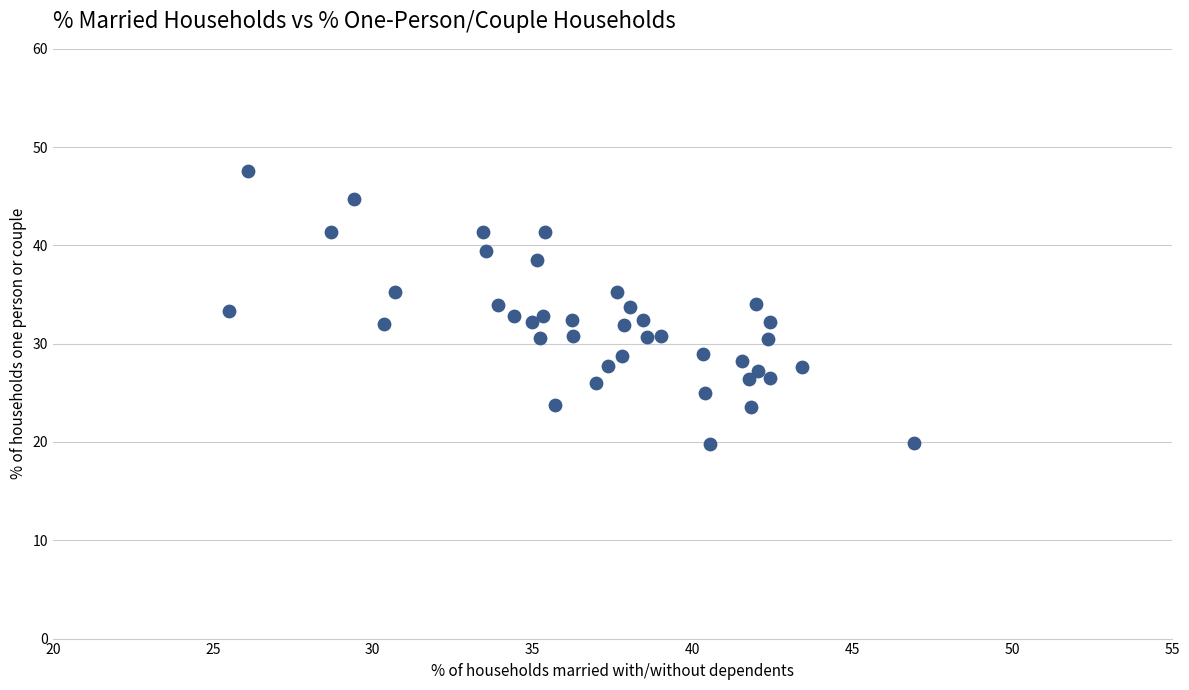

What is the range of X values (max minus min)?

21.4